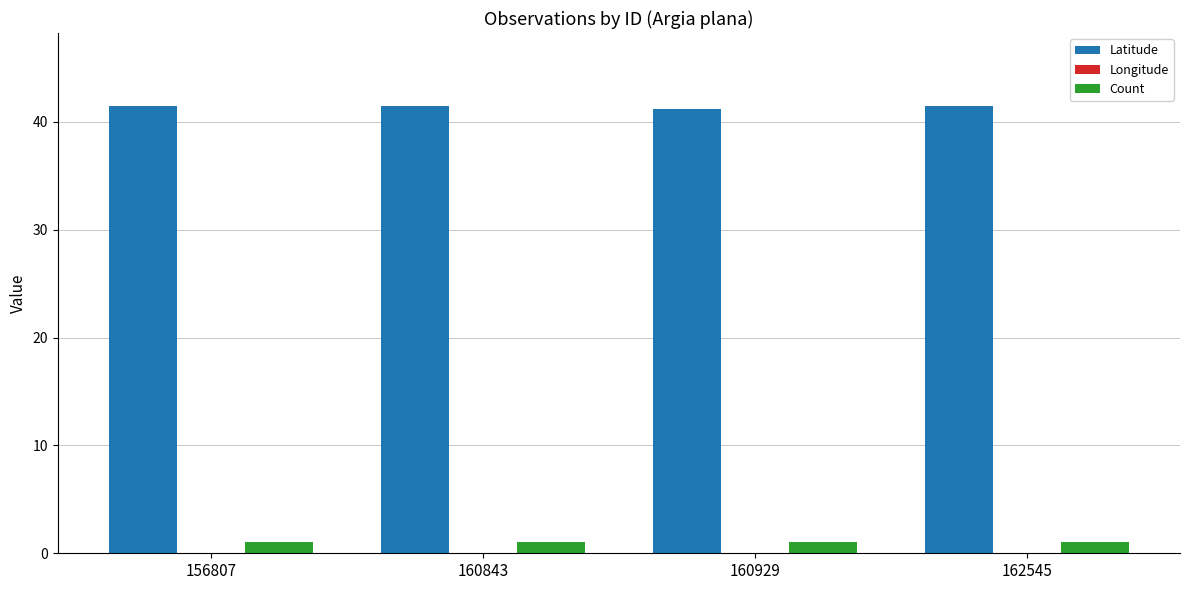

Is the value of Count at 160843 greater than the value of Latitude at 156807?

No